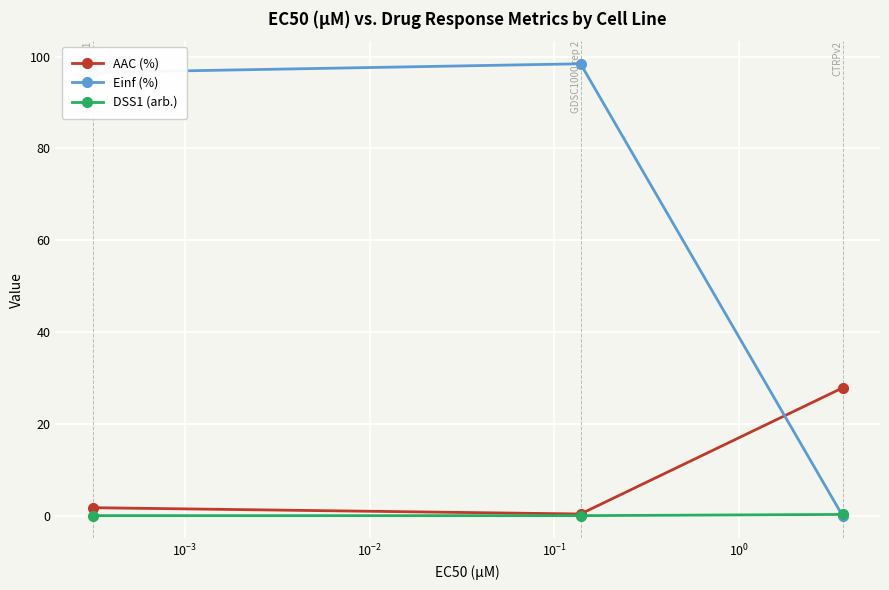

Which series has the largest range (max minus min)?

Einf (%)